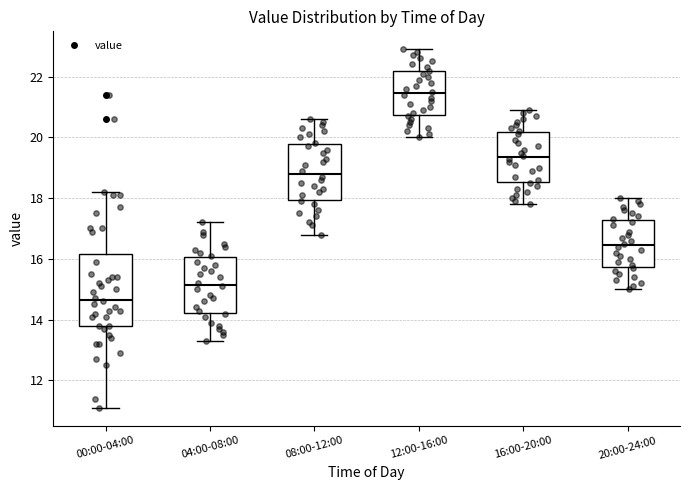

Which box has the lowest median line?

00:00-04:00